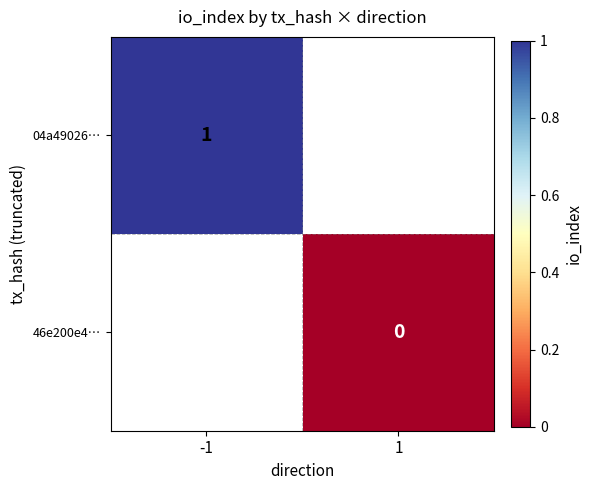

The value of 04a49026… at -1 is 0. True or false?

False